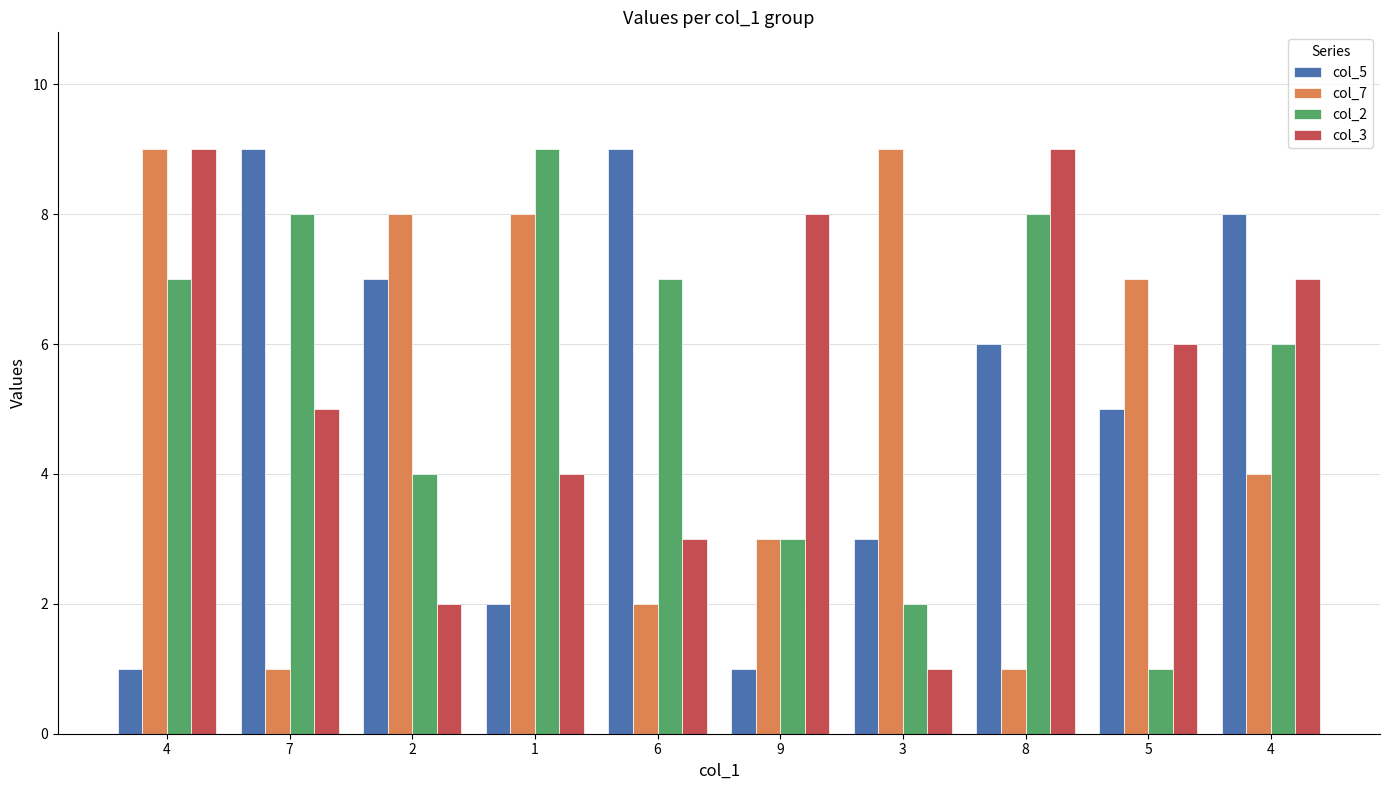

What is the minimum value shown in the chart?

1